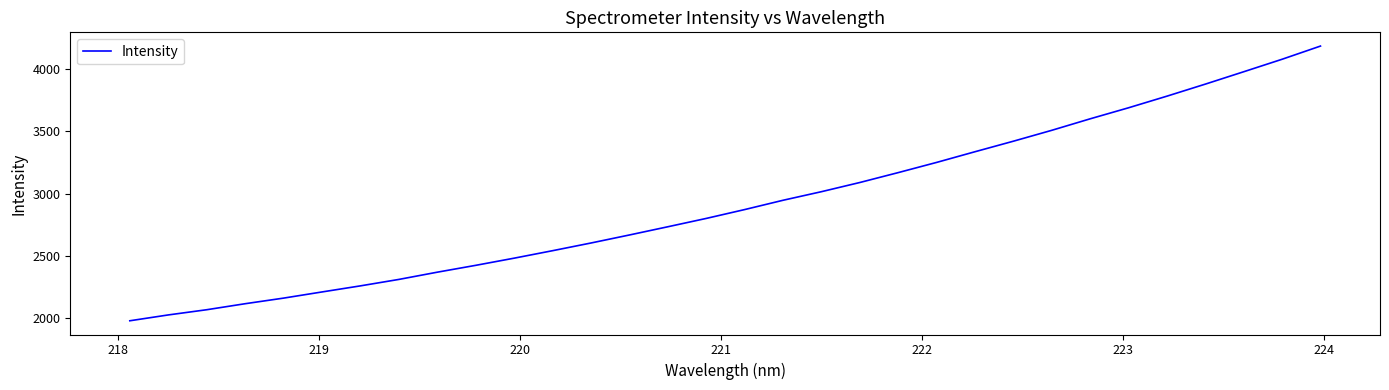

What is the minimum value shown in the chart?

1978.3